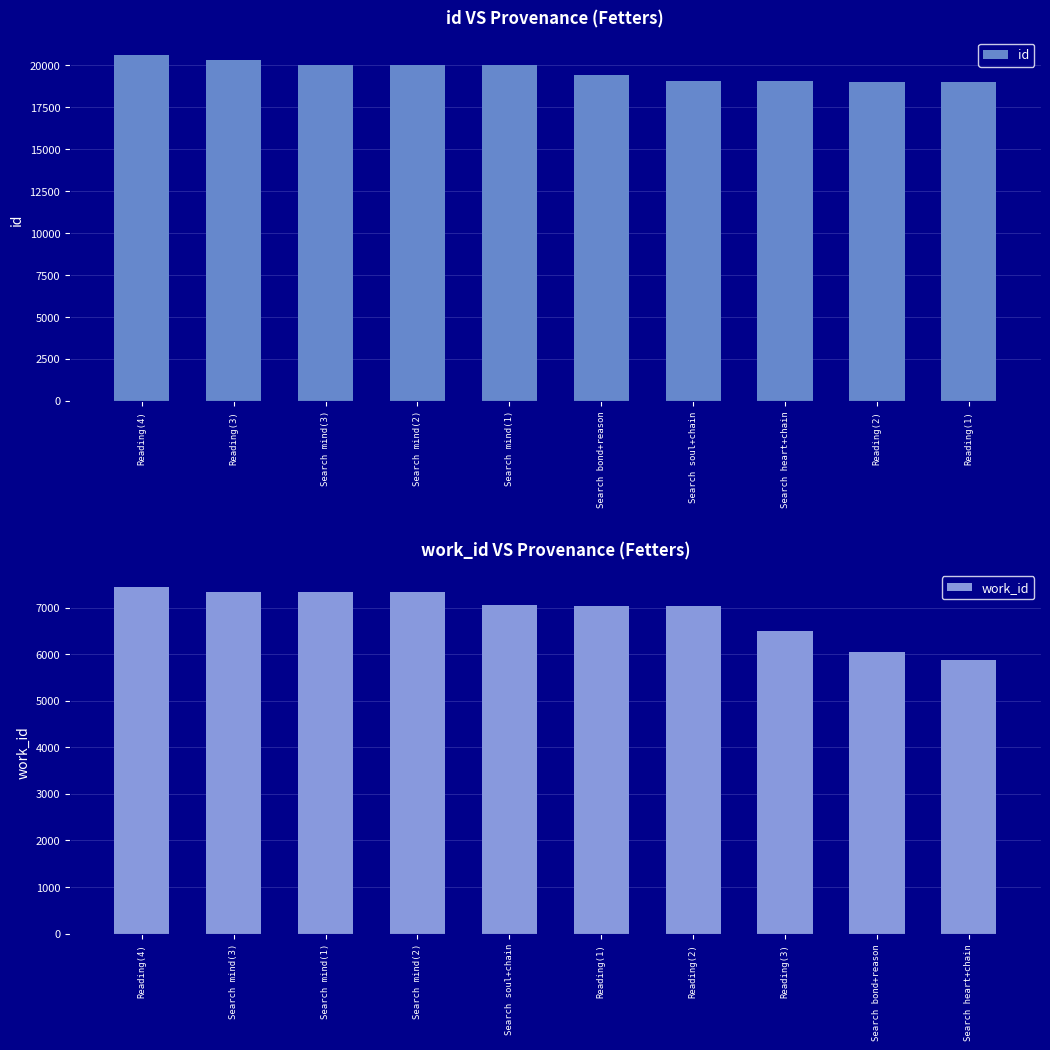

What is the average value of the work_id series?

6900